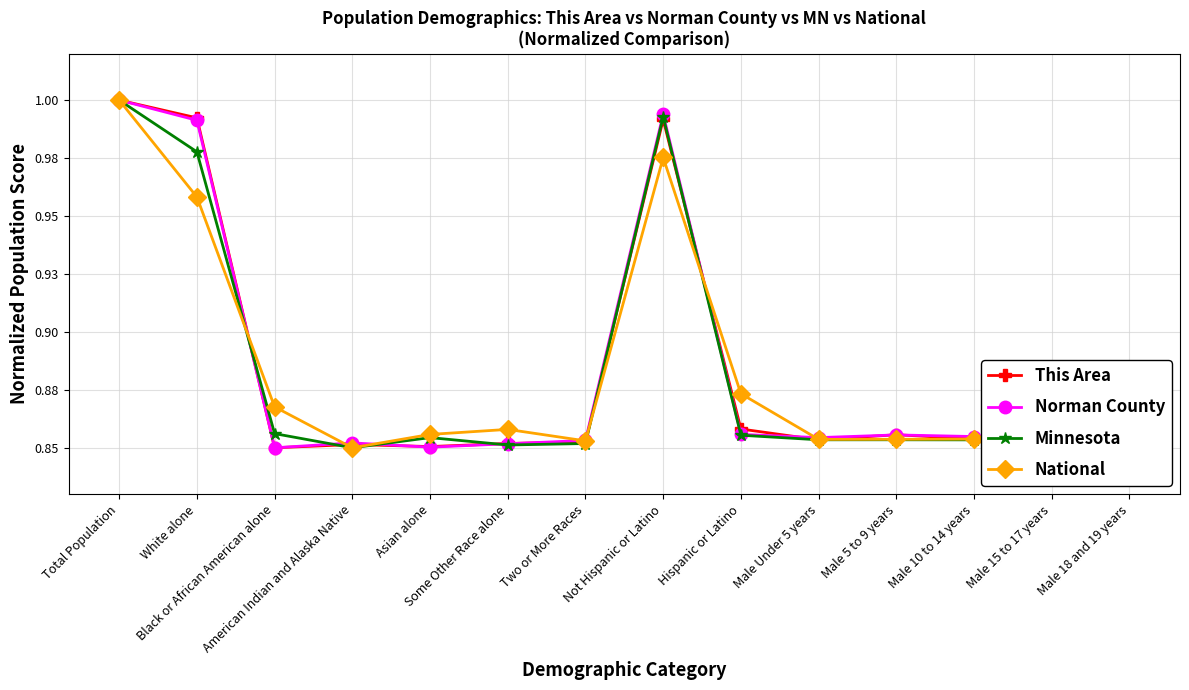

Where is the first local minimum for Minnesota?

American Indian and Alaska Native